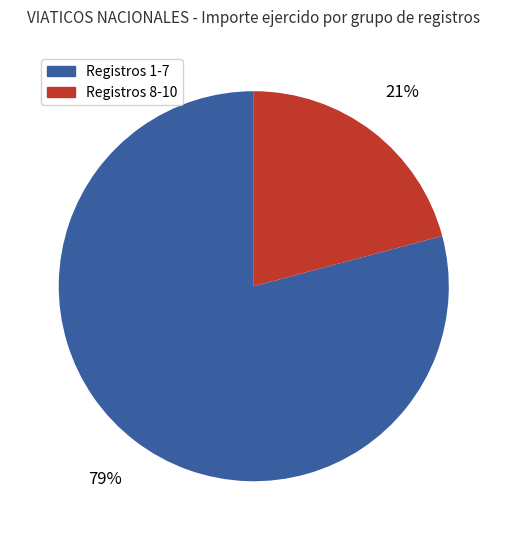

How many slices are in this pie chart?

2